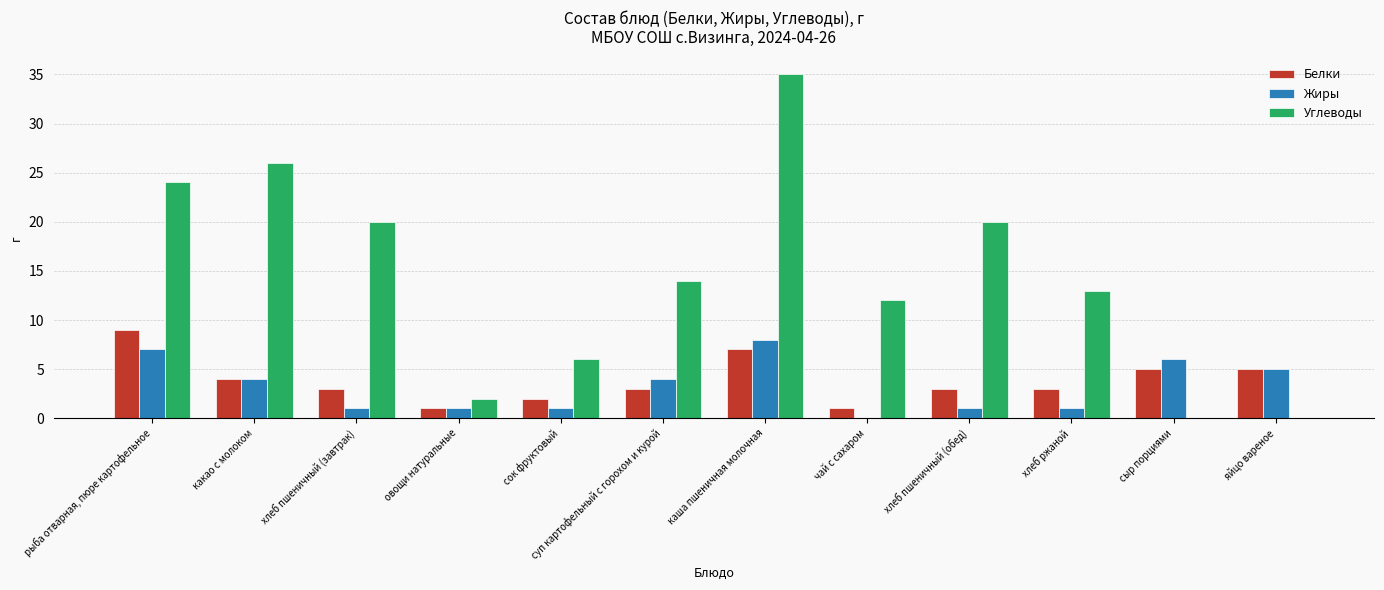

True or false: Жиры has a value of 3 at яйцо вареное.

False